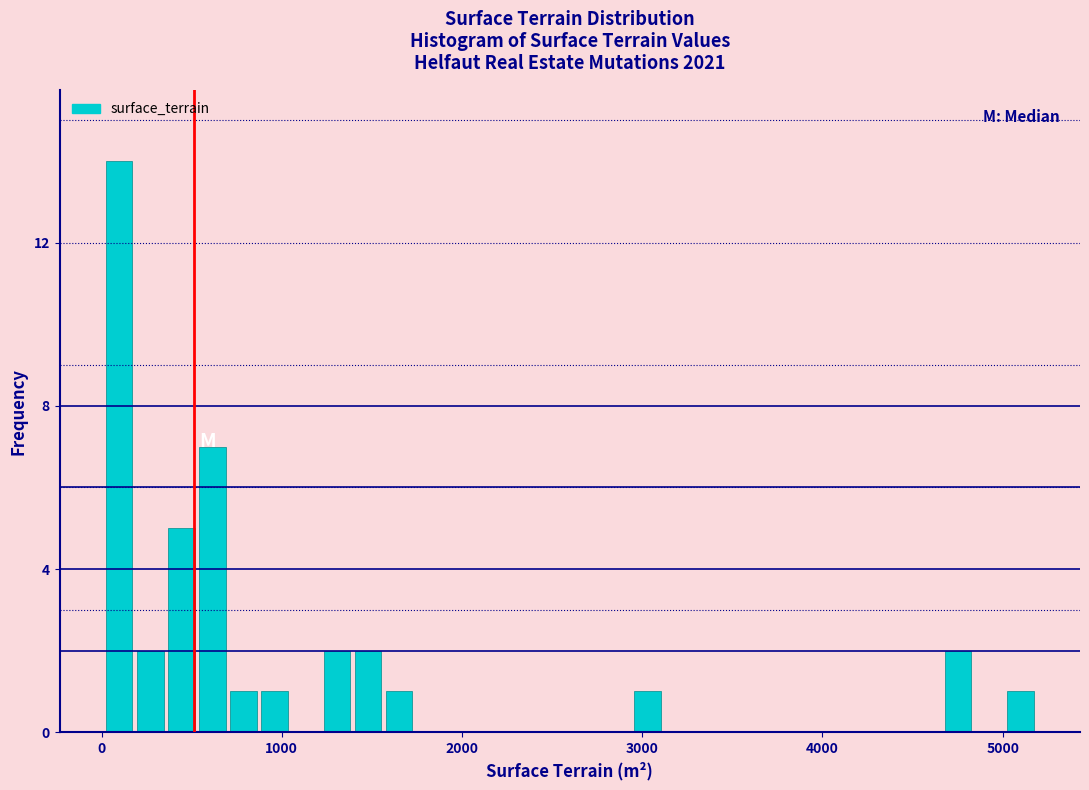

Around what value on the x-axis is the tallest bar? Give the approximate position of its centre, as read against the axis.

100